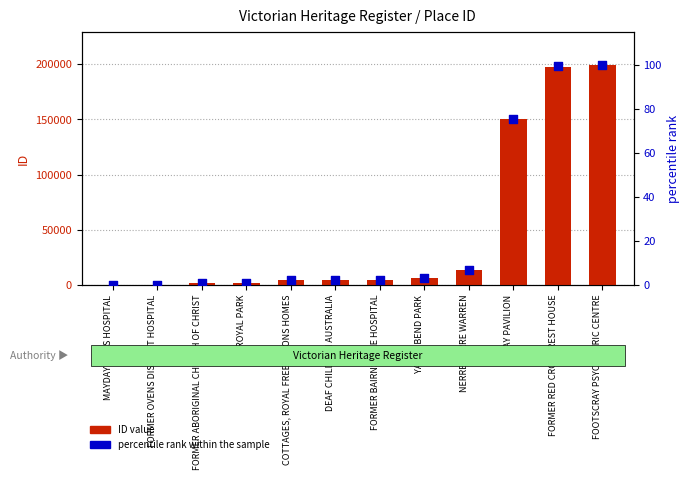

Which series contains the lowest Y value?

percentile rank within the sample